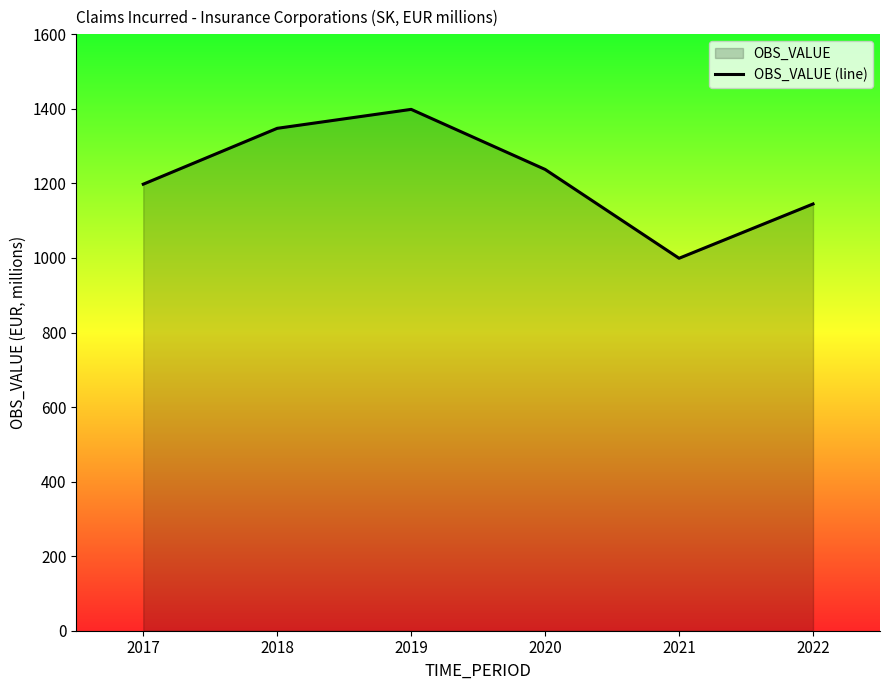

Rank the categories by value from lowest to highest.

2021, 2022, 2017, 2020, 2018, 2019